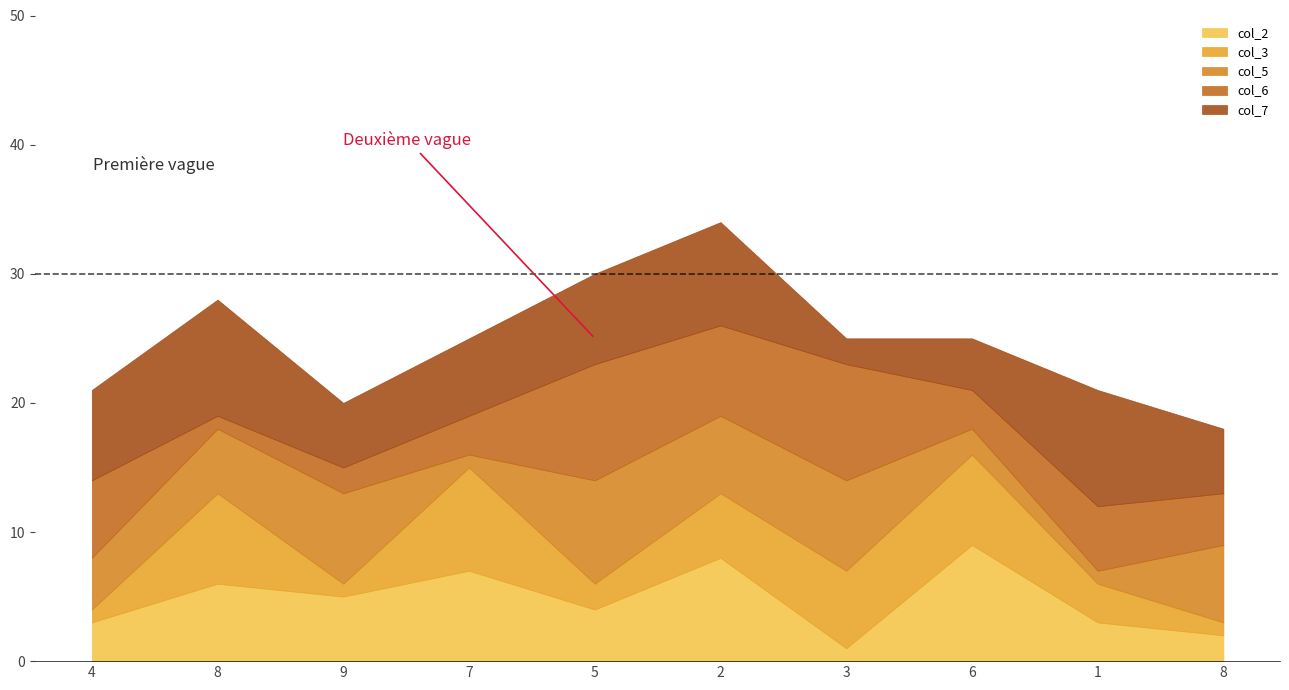

How many series are shown in this chart?

5